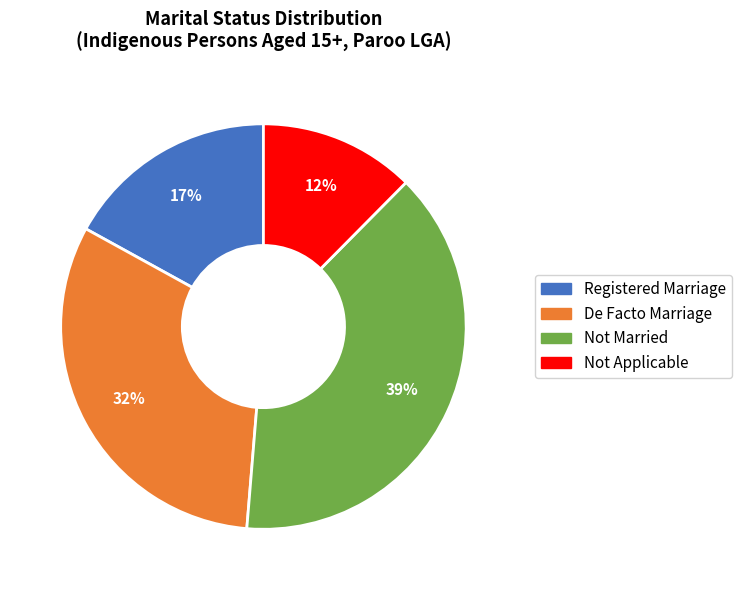

How many slices are in this pie chart?

4